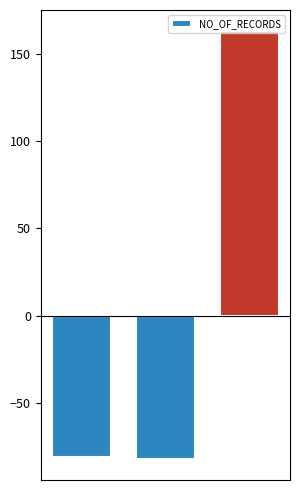

How many data points are above -81?

1